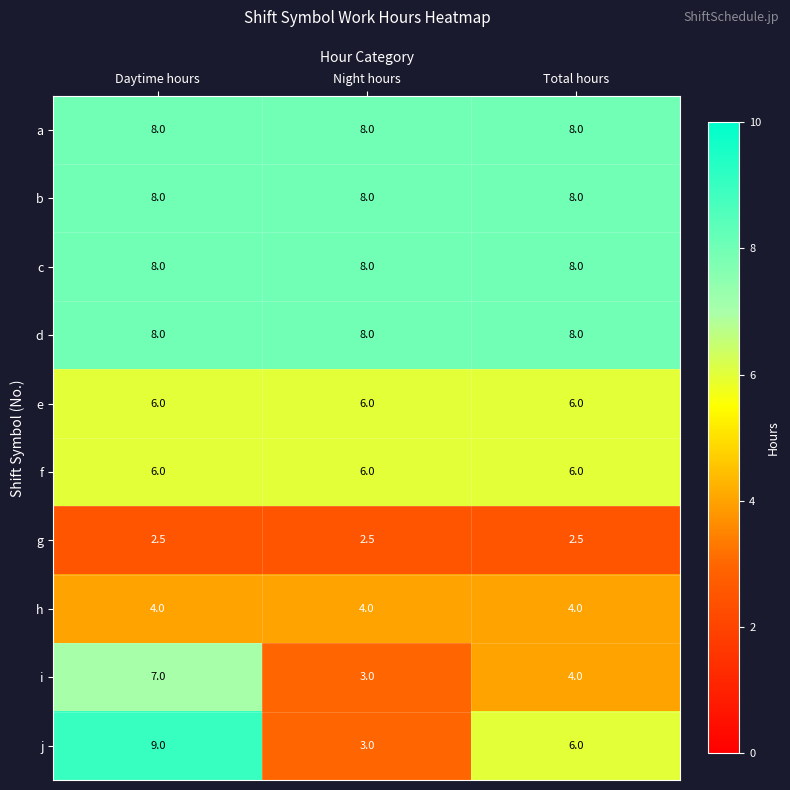

At how many categories does at least one series exceed 5?

3